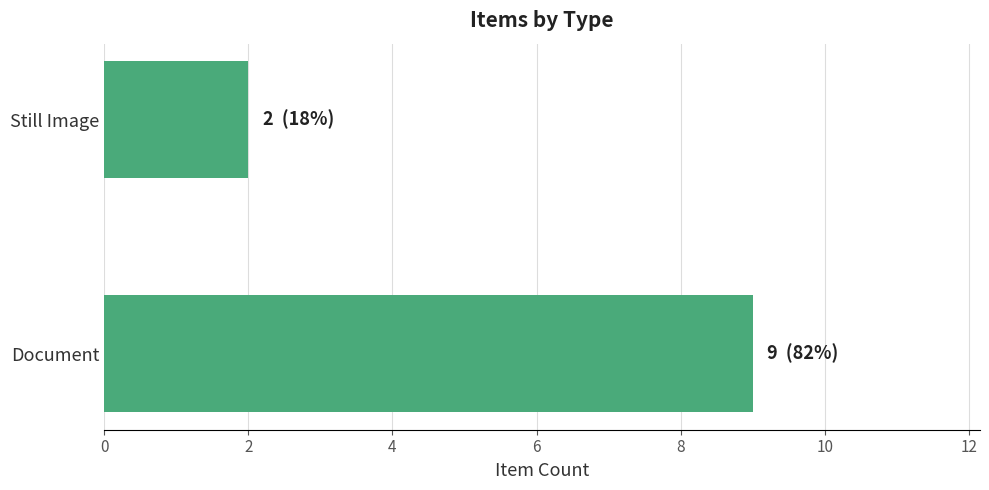

What is the minimum value shown in the chart?

2